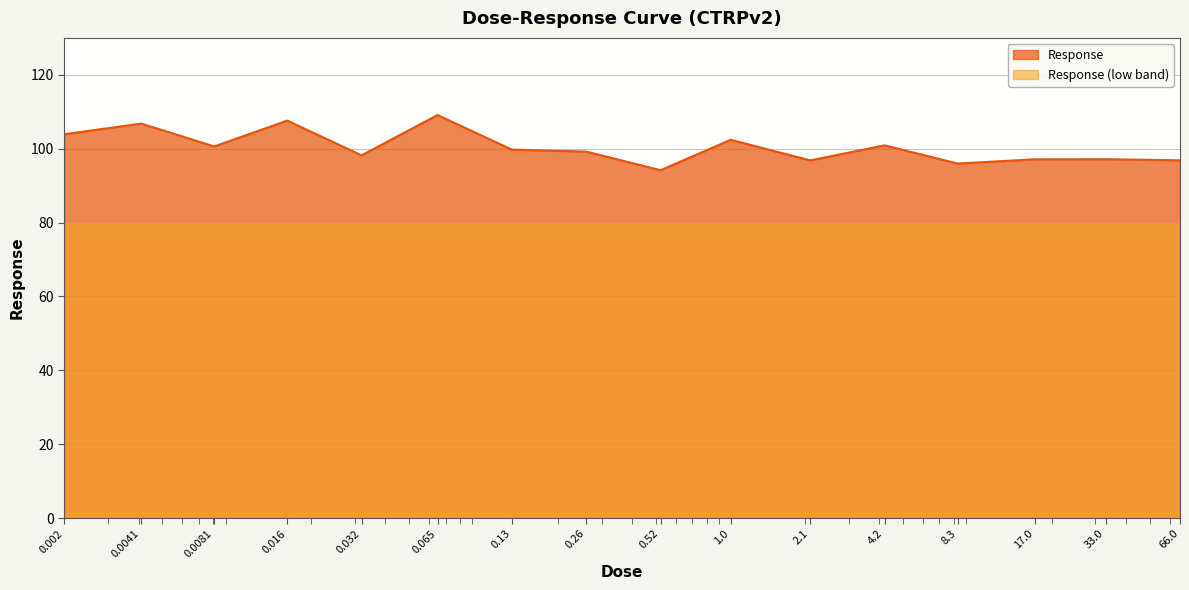

Rank the categories by value from lowest to highest.

0.52, 8.3, 2.1, 66.0, 17.0, 33.0, 0.032, 0.26, 0.13, 0.0081, 4.2, 1.0, 0.002, 0.0041, 0.016, 0.065